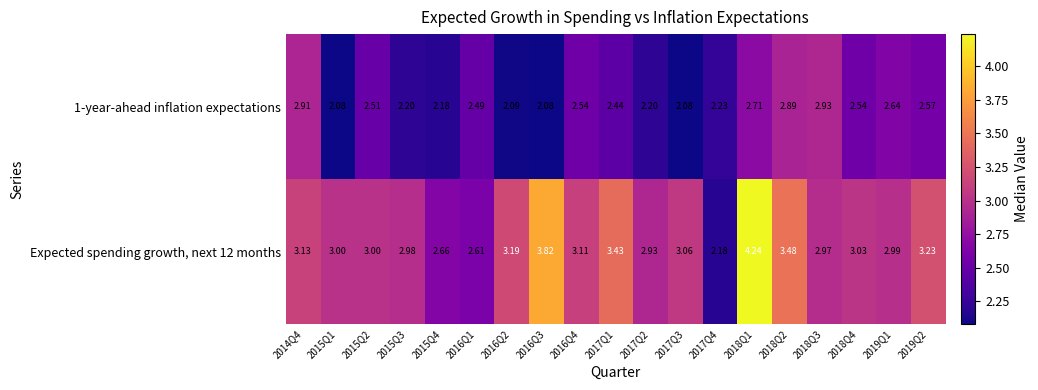

How many distinct data groups are displayed?

2